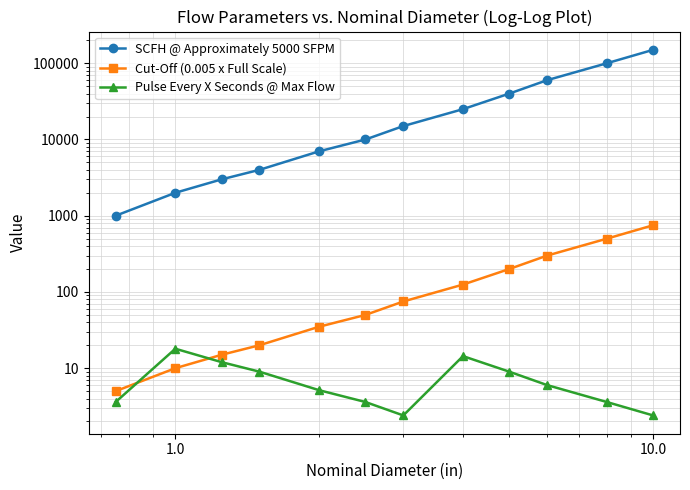

Does the chart display data point markers on the line(s)?

Yes